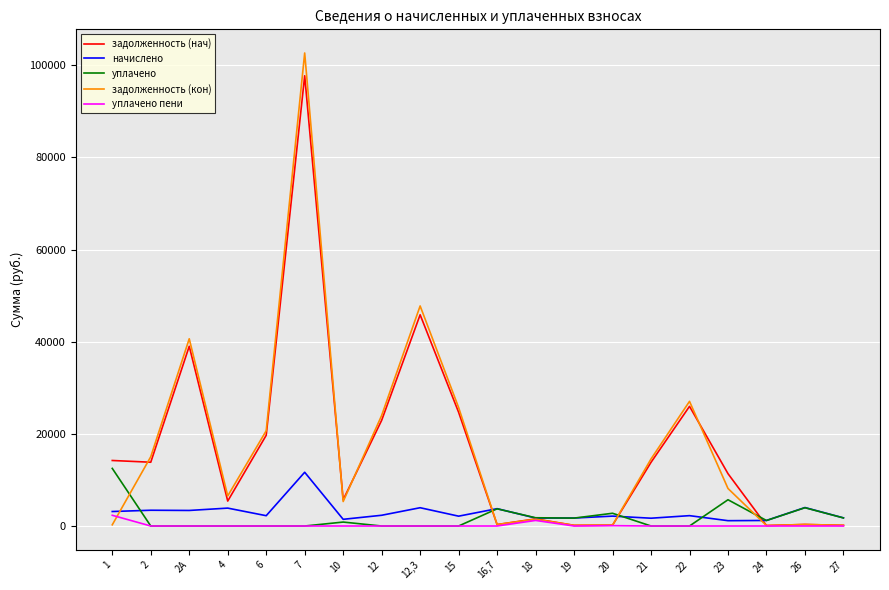

Between which two adjacent categories do уплачено and начислено first intersect?

1 and 2